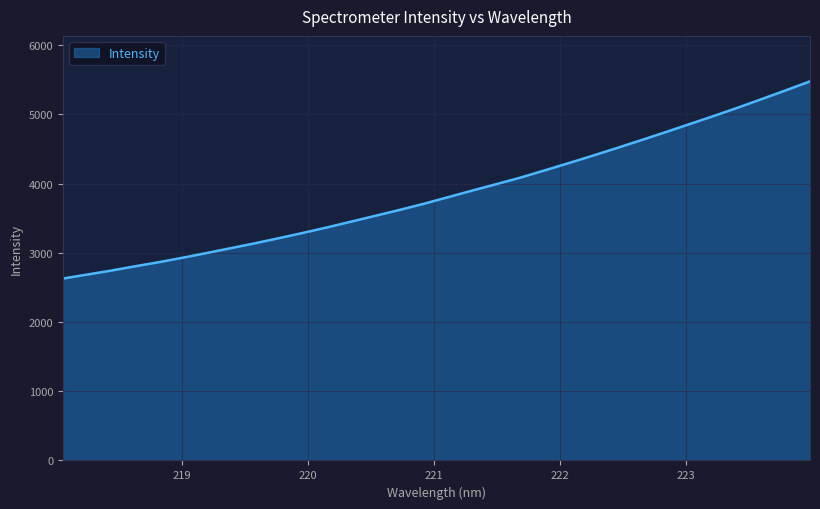

What is the difference between the maximum and minimum values?

2848.1